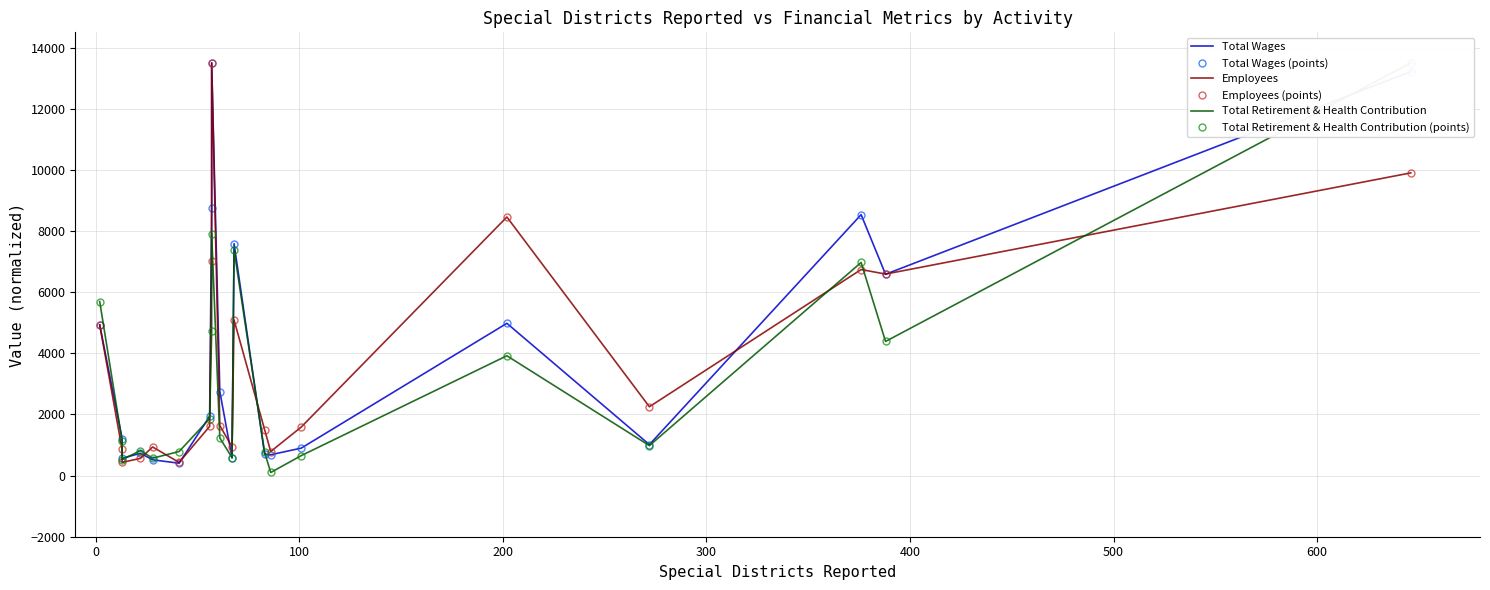

Reading left to right, list all the values displayed in this chart.

Total Wages: 4930.8	1211.2	565.7	729.5	516.8	404.4	1937.8	8746.8	13500.0	2748.9	577.6	7585.2	705.0	681.5	898.4	4981.2	1012.8	8535.7	6585.8	13215.8
Total Wages (points): 4930.8	1211.2	565.7	729.5	516.8	404.4	1937.8	8746.8	13500.0	2748.9	577.6	7585.2	705.0	681.5	898.4	4981.2	1012.8	8535.7	6585.8	13215.8
Employees: 4933.9	856.3	432.2	562.5	936.6	431.5	1607.3	7008.4	13500.0	1634.9	939.9	5088.2	1502.0	787.5	1588.2	8458.9	2251.6	6740.8	6591.7	9902.1
Employees (points): 4933.9	856.3	432.2	562.5	936.6	431.5	1607.3	7008.4	13500.0	1634.9	939.9	5088.2	1502.0	787.5	1588.2	8458.9	2251.6	6740.8	6591.7	9902.1
Total Retirement & Health Contribution: 5693.2	1128.3	520.9	815.3	569.2	786.9	1864.0	4719.8	7907.4	1230.1	586.6	7379.2	759.8	101.0	653.4	3920.0	979.9	6970.7	4388.1	13500.0
Total Retirement & Health Contribution (points): 5693.2	1128.3	520.9	815.3	569.2	786.9	1864.0	4719.8	7907.4	1230.1	586.6	7379.2	759.8	101.0	653.4	3920.0	979.9	6970.7	4388.1	13500.0